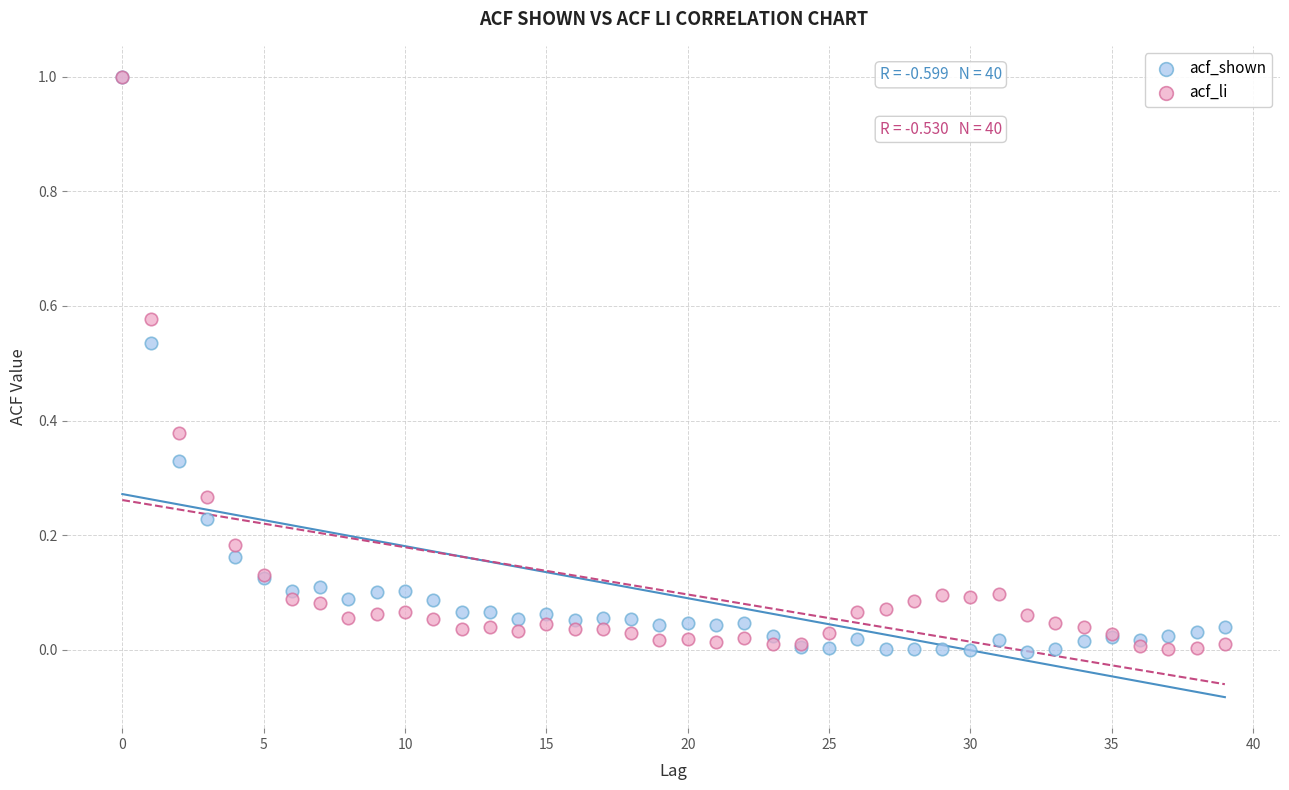

What are all the series names shown in the legend?

acf_shown, acf_li